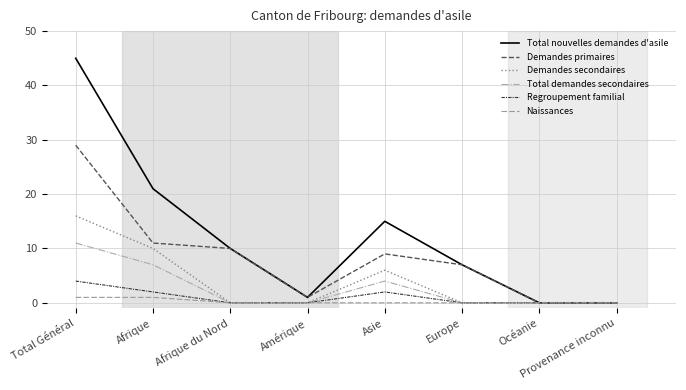

Rank the series by their maximum value, from highest to lowest.

Total nouvelles demandes d'asile, Demandes primaires, Demandes secondaires, Total demandes secondaires, Regroupement familial, Naissances